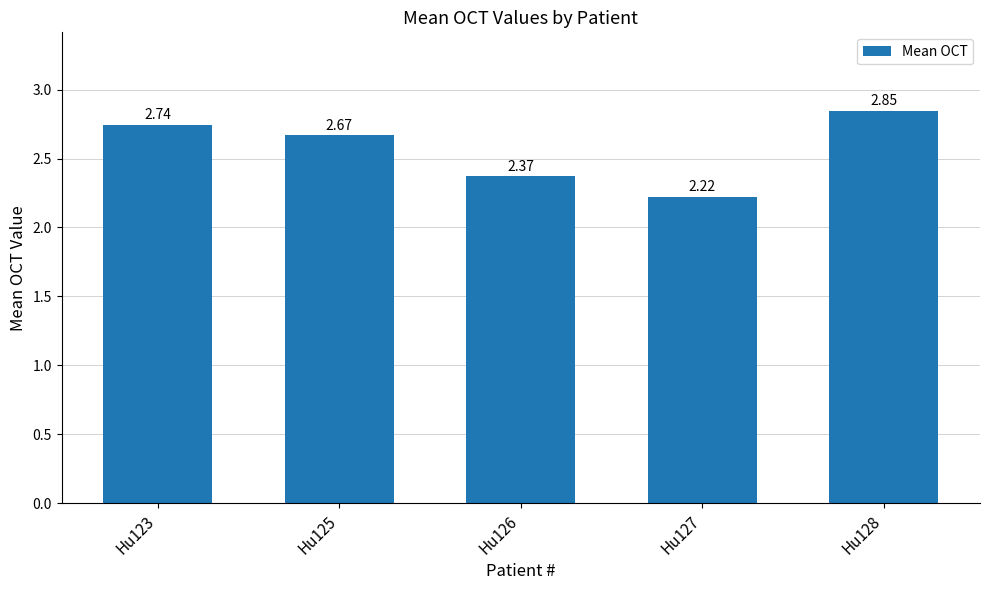

What is the difference between the maximum and second lowest values?

0.5